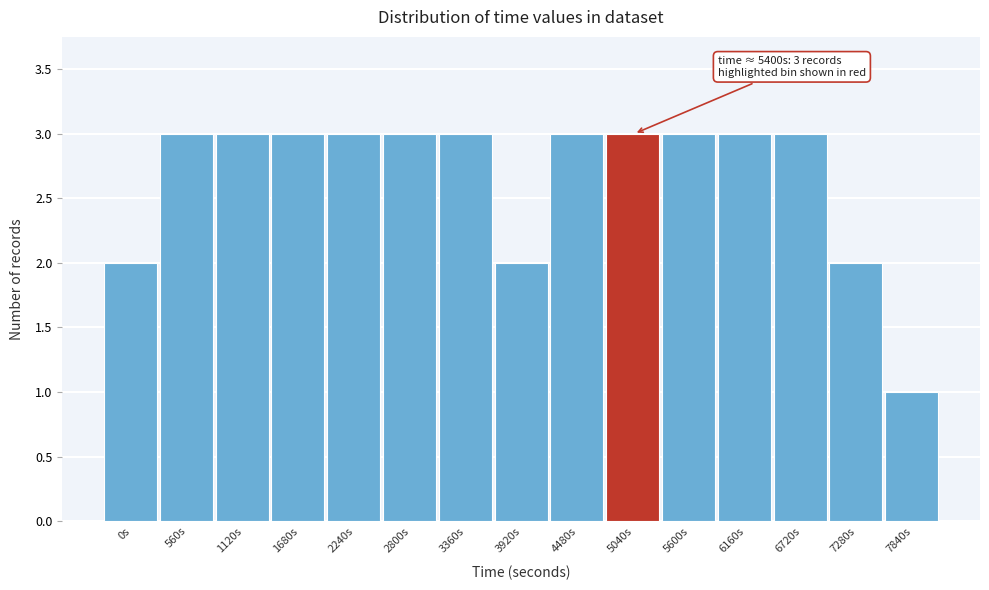

Reading left to right, list all the values displayed in this chart.

0s=2	560s=3	1120s=3	1680s=3	2240s=3	2800s=3	3360s=3	3920s=2	4480s=3	5040s=3	5600s=3	6160s=3	6720s=3	7280s=2	7840s=1